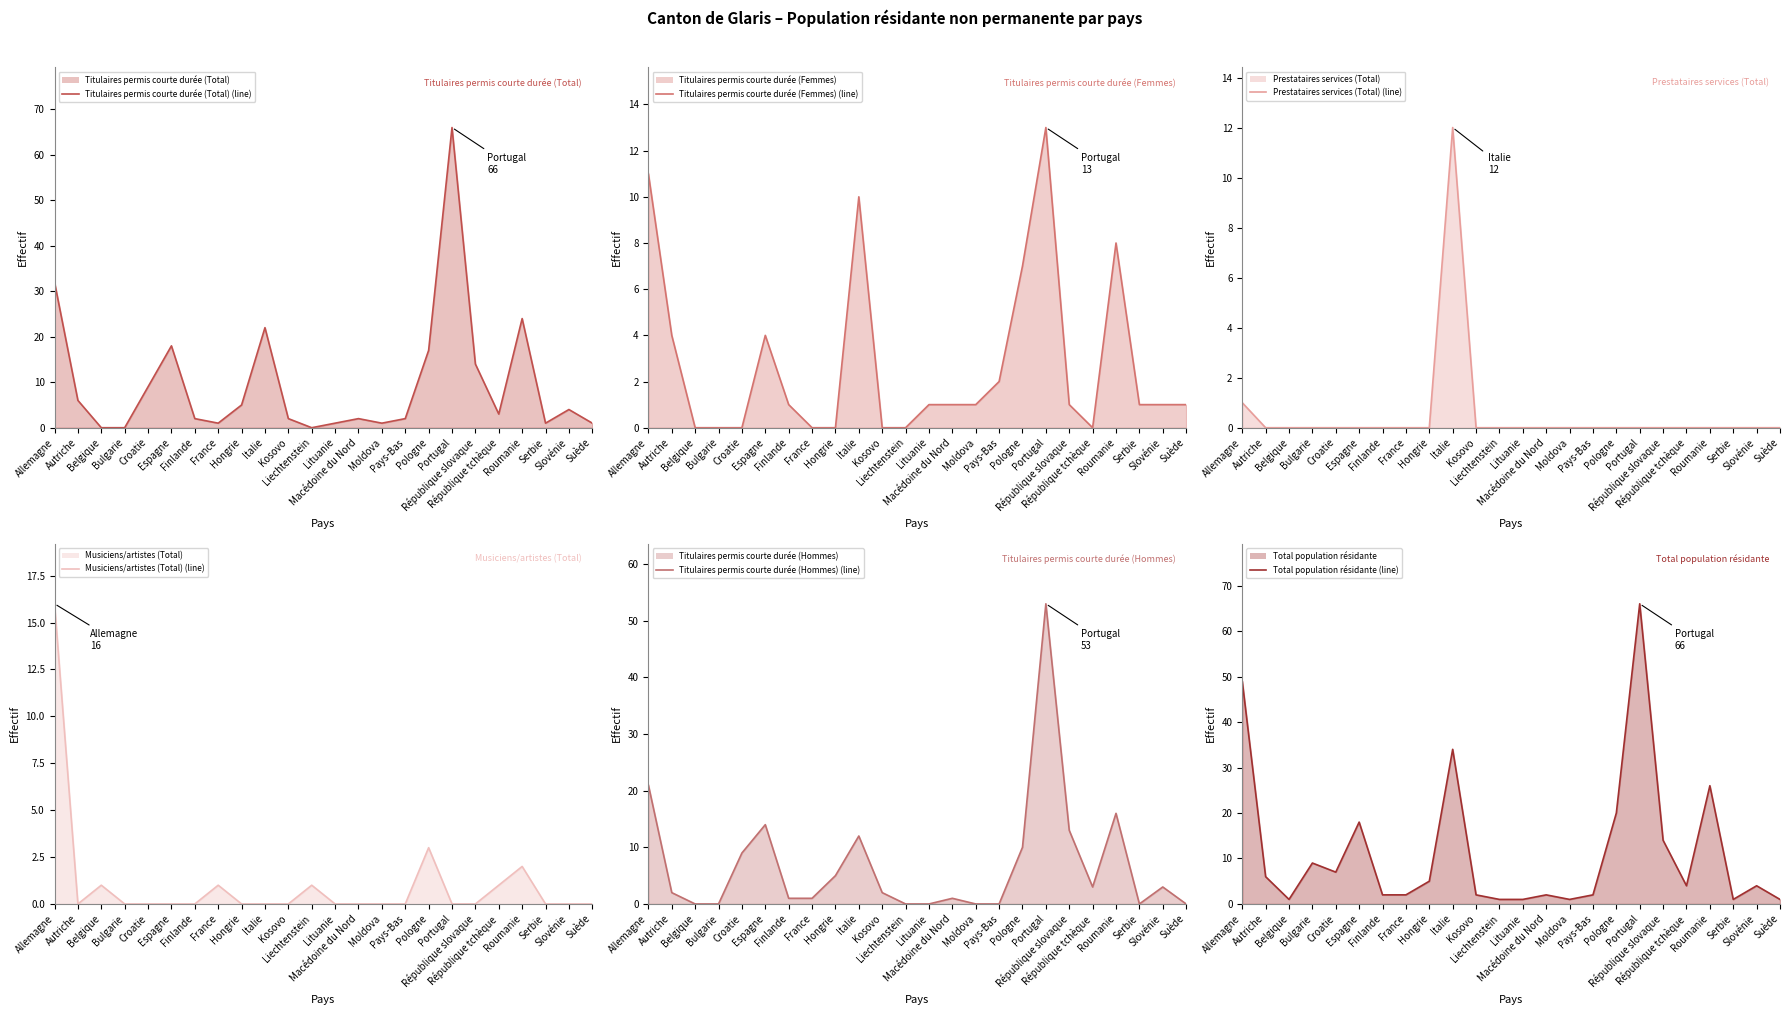

List the labels in order of Titulaires permis courte durée (Femmes) (line) value, largest first.

Portugal, Allemagne, Italie, Roumanie, Pologne, Autriche, Espagne, Pays-Bas, Finlande, Lituanie, Macédoine du Nord, Moldova, République slovaque, Serbie, Slovénie, Suède, Belgique, Bulgarie, Croatie, France, Hongrie, Kosovo, Liechtenstein, République tchèque